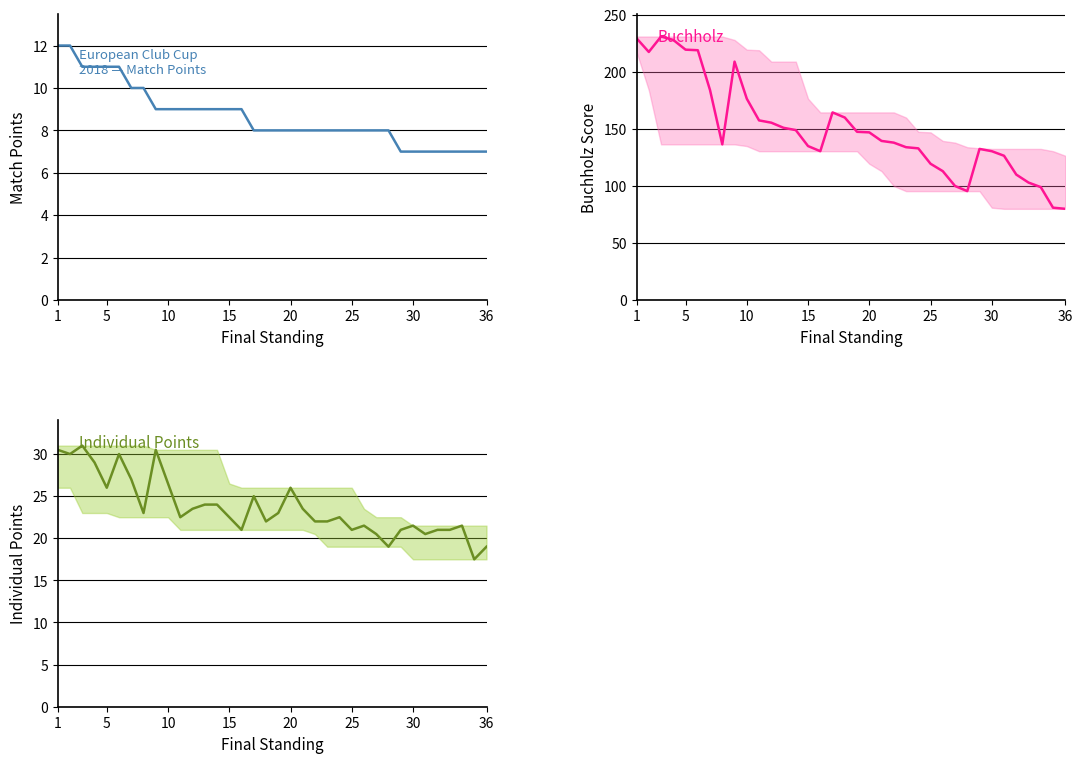

How many categories are shown in the chart?

36